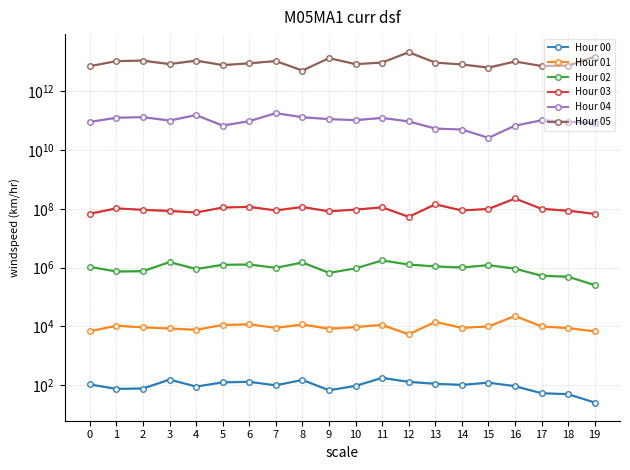

True or false: Hour 01 has more than 0 interior local peaks.

True